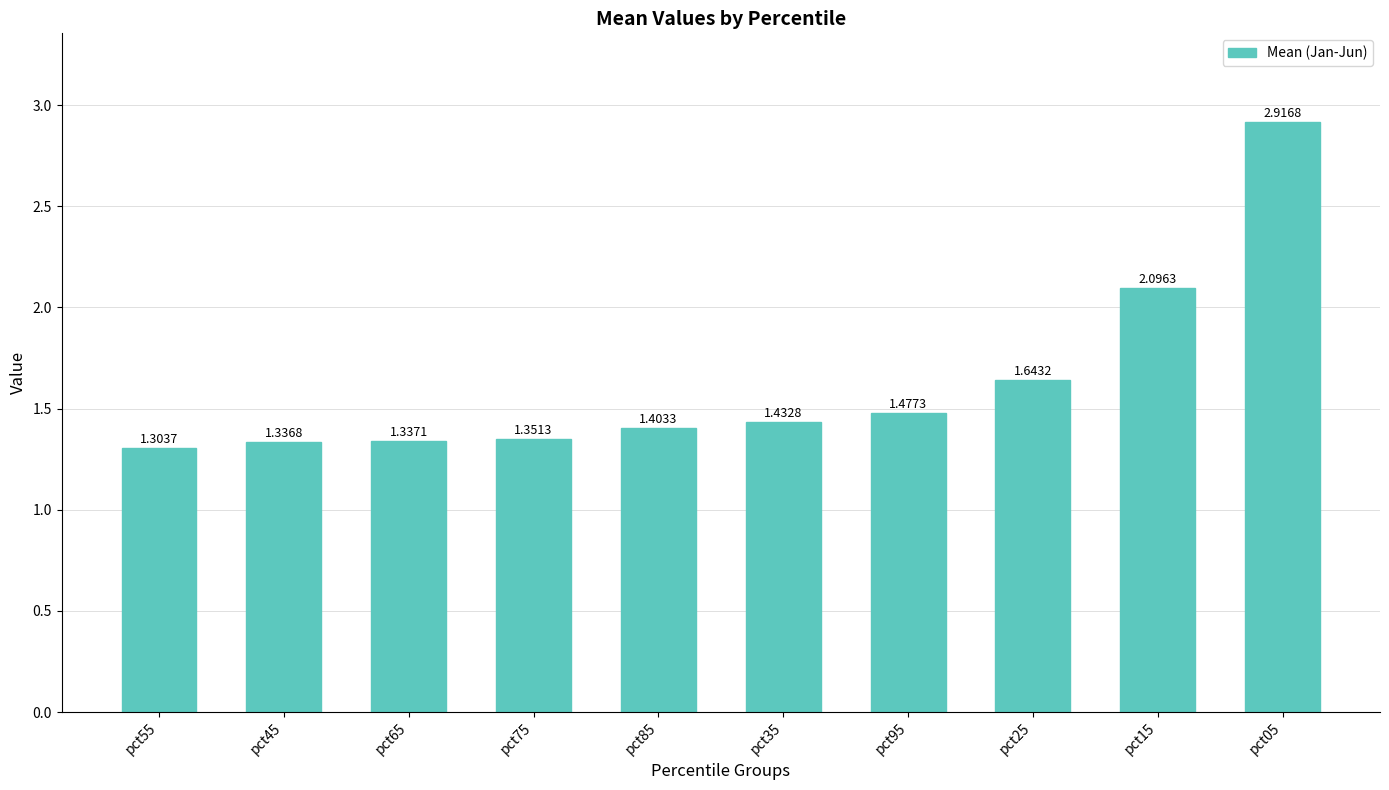

Rank the categories by value from highest to lowest.

pct05, pct15, pct25, pct95, pct35, pct85, pct75, pct65, pct45, pct55